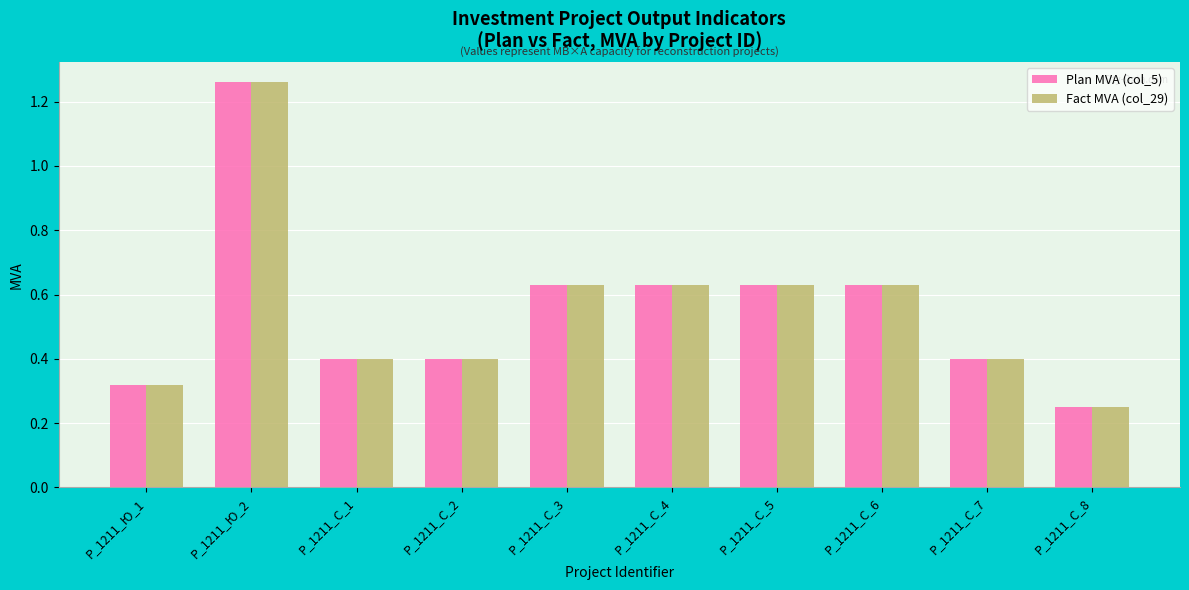

Is it true that Plan MVA (col_5) equals 0.1 at P_1211_С_7?

False